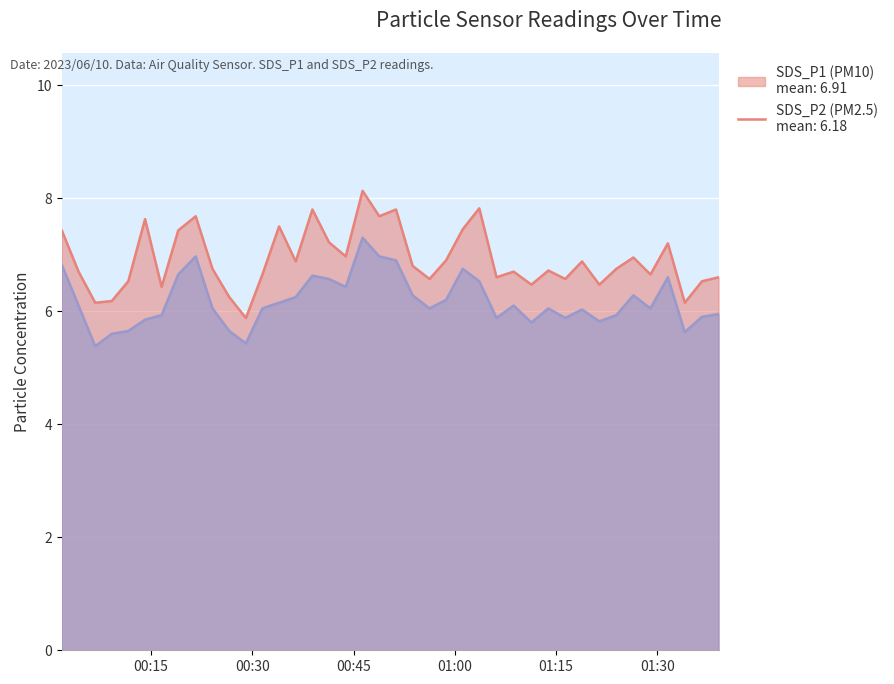

True or false: SDS_P2 has more than 0 points higher than both neighbors.

True